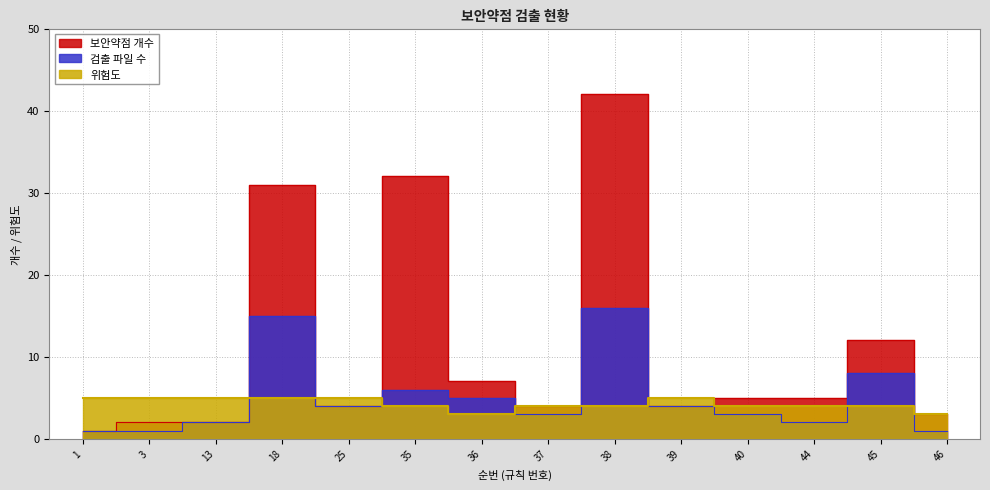

How many interior local valleys does the 위험도 series have?

1